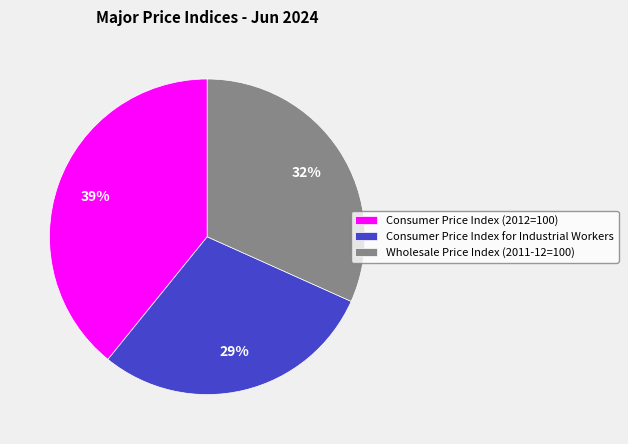

How many segments does this pie chart have?

3